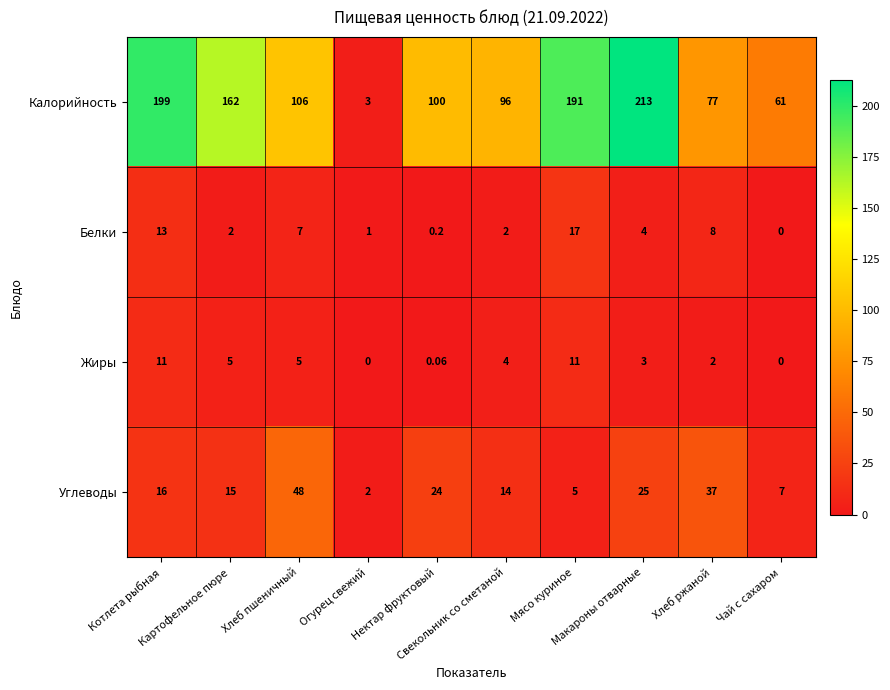

Rank the series by their maximum value, from highest to lowest.

Калорийность, Углеводы, Белки, Жиры